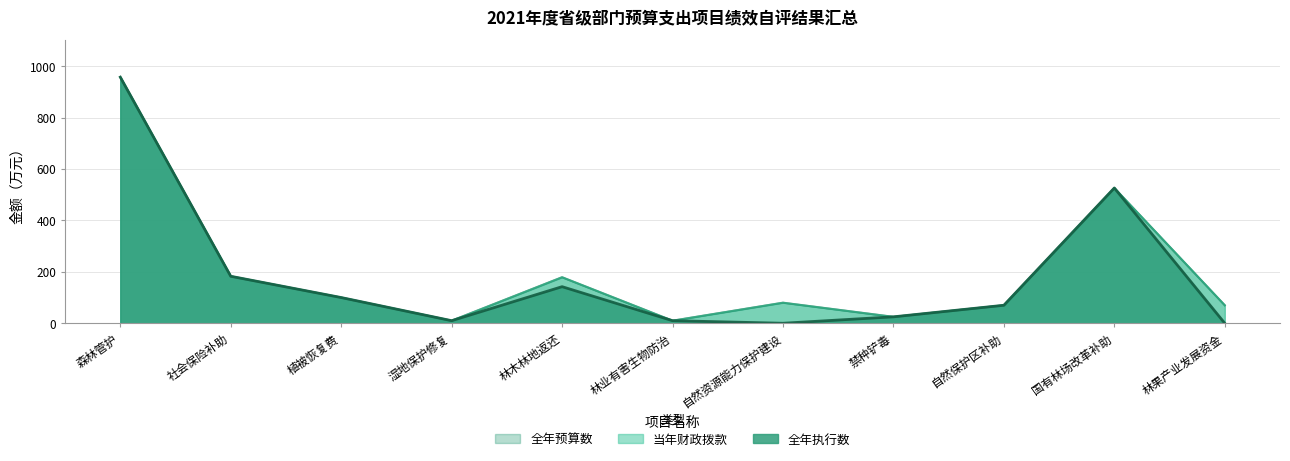

What is the highest value of the 全年预算数 series?

957.0